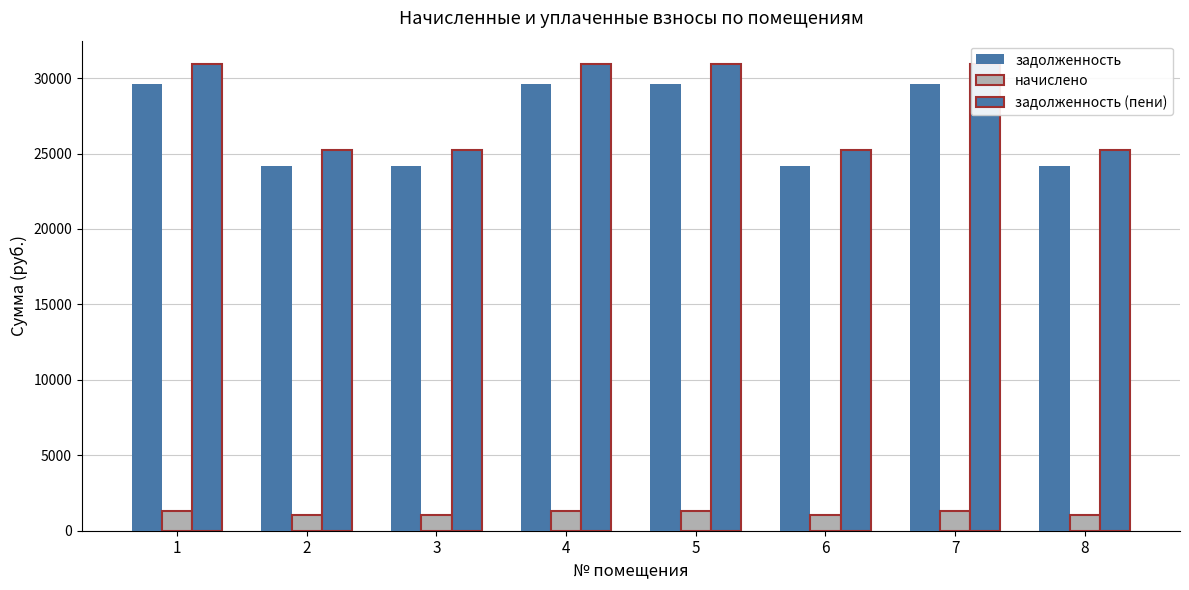

What is the approximate value of задолженность (пени) at 7?

30935.5